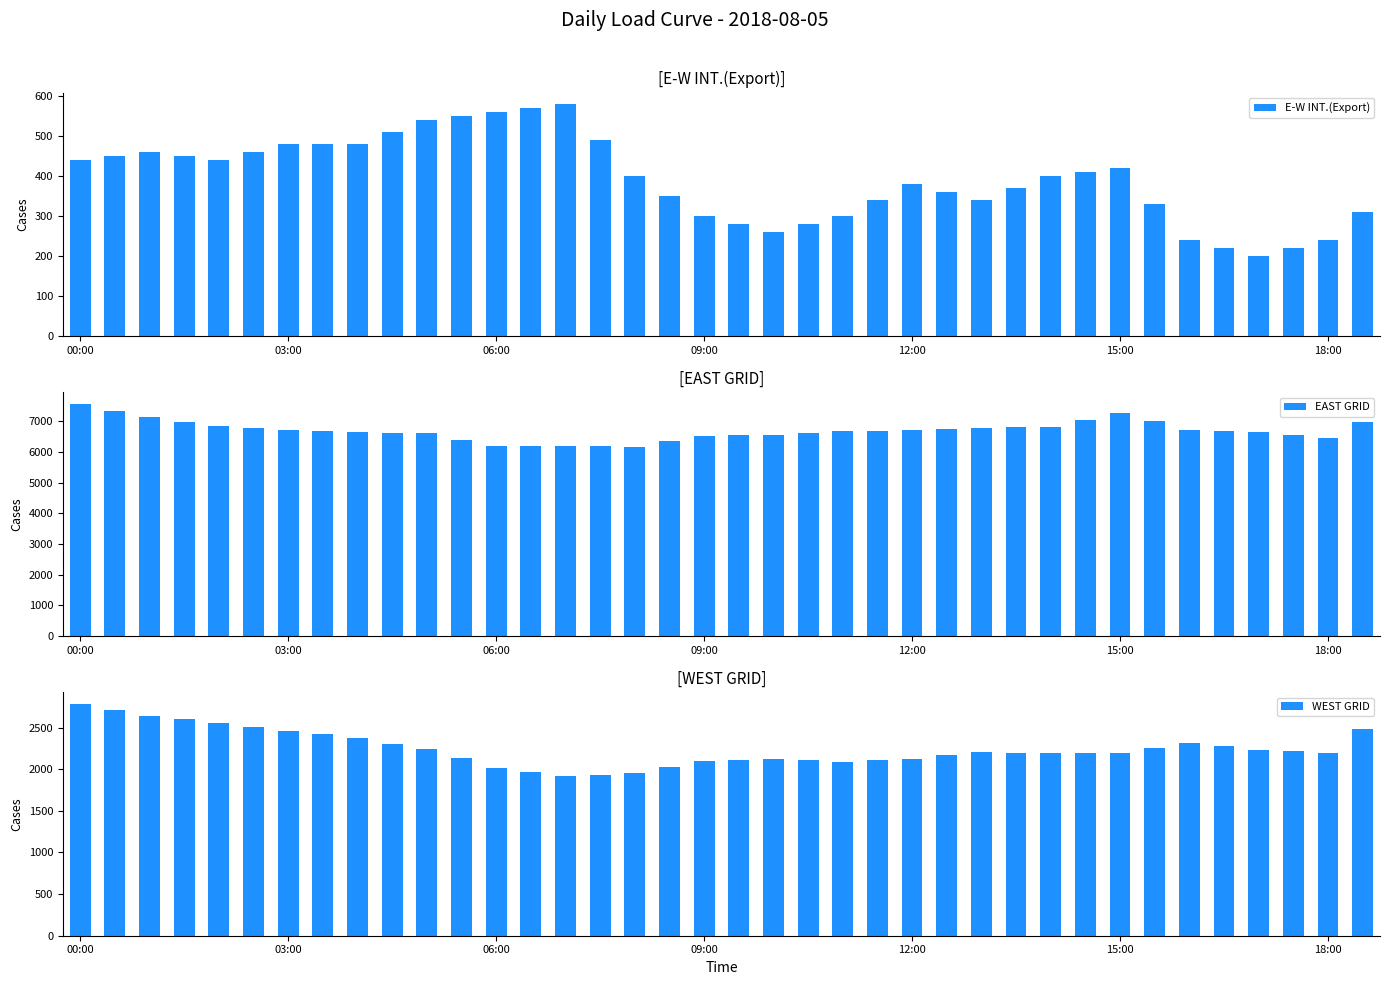

Which series has the widest spread of values?

EAST GRID